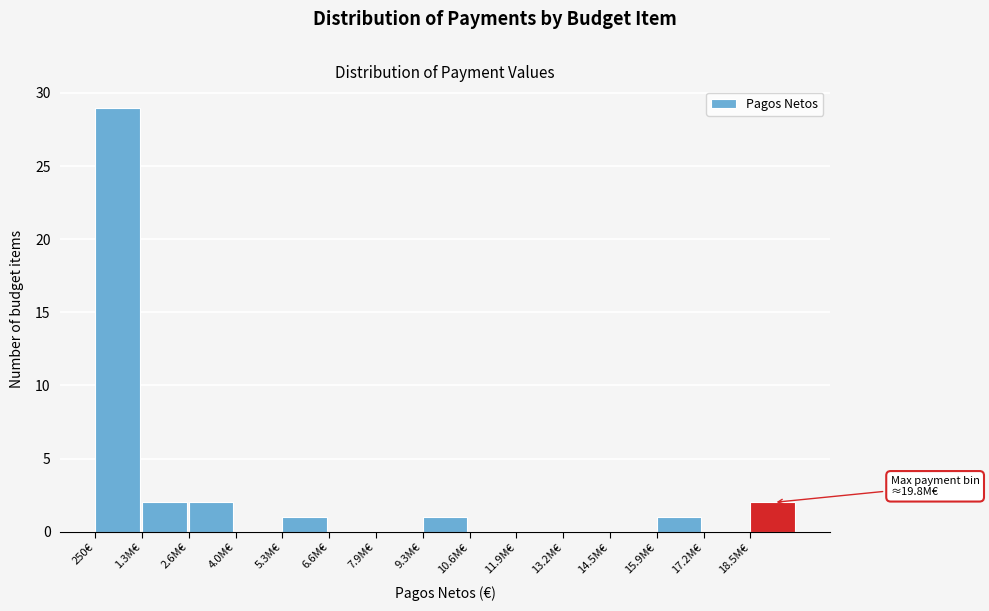

Reading right to left, extract all data points from this chart.

18.5M€=2	17.2M€=0	15.9M€=1	14.5M€=0	13.2M€=0	11.9M€=0	10.6M€=0	9.3M€=1	7.9M€=0	6.6M€=0	5.3M€=1	4.0M€=0	2.6M€=2	1.3M€=2	250€=29